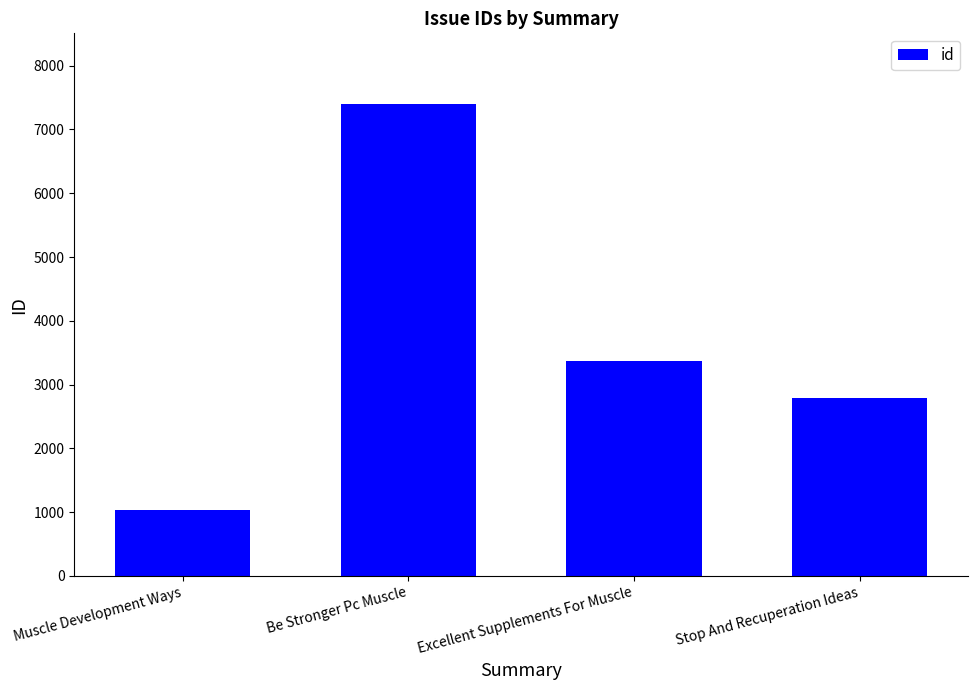

Rank the categories by value from highest to lowest.

Be Stronger Pc Muscle, Excellent Supplements For Muscle, Stop And Recuperation Ideas, Muscle Development Ways